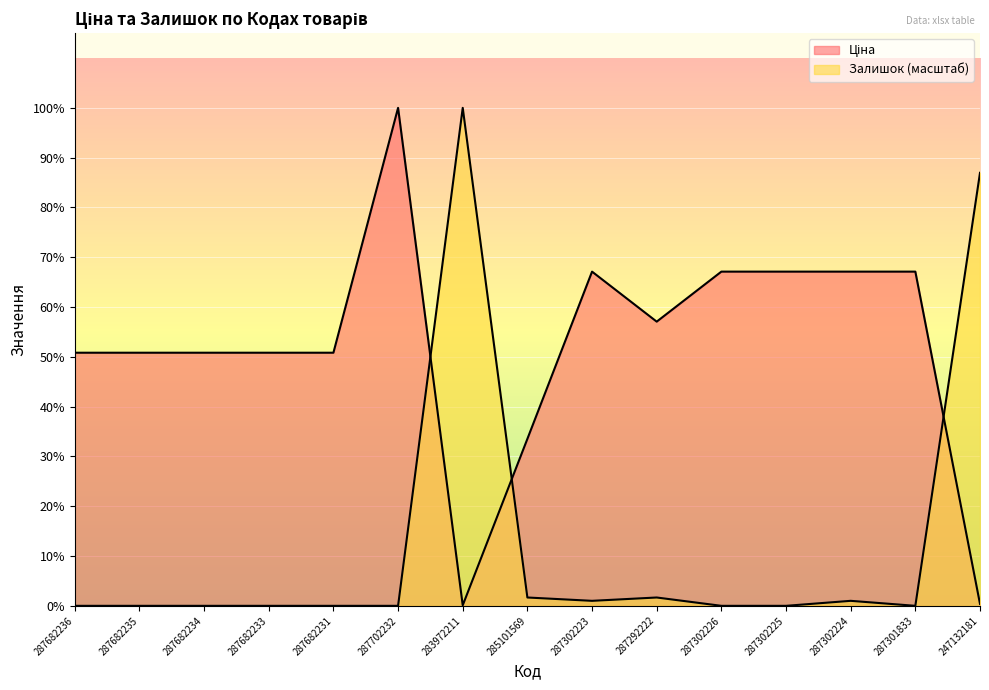

Is the value of Ціна at 287682233 greater than the value of Залишок at 287302224?

Yes